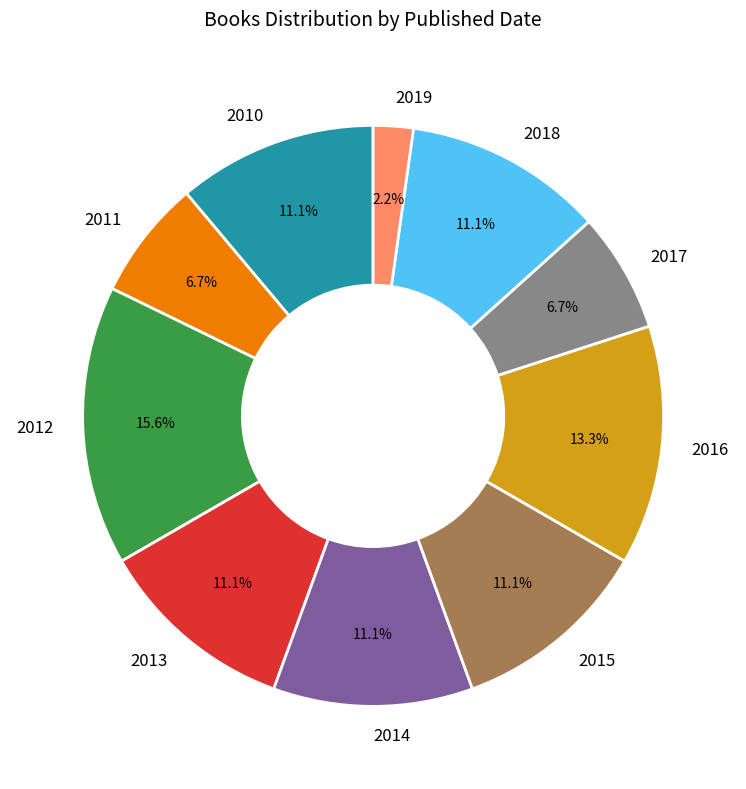

Approximately how many times larger is the value at 2018 compared to 2016?

0.8